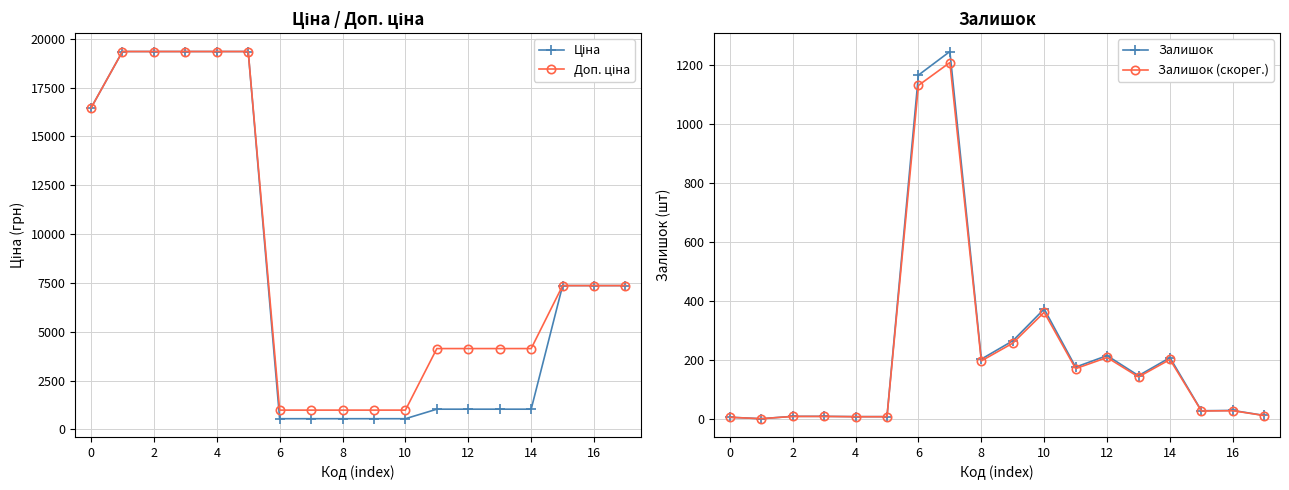

True or false: Доп. ціна and Ціна intersect in this chart.

False